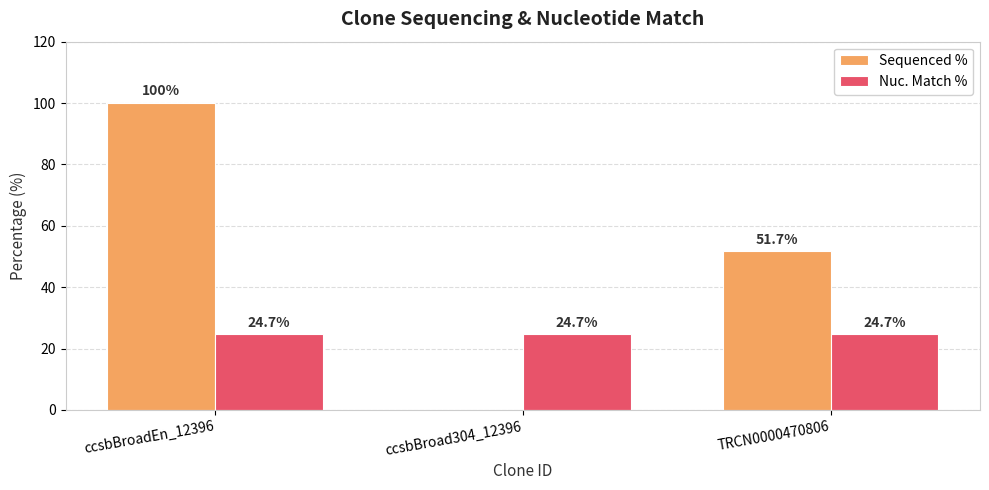

What is the average value of the Sequenced % series?

50.6